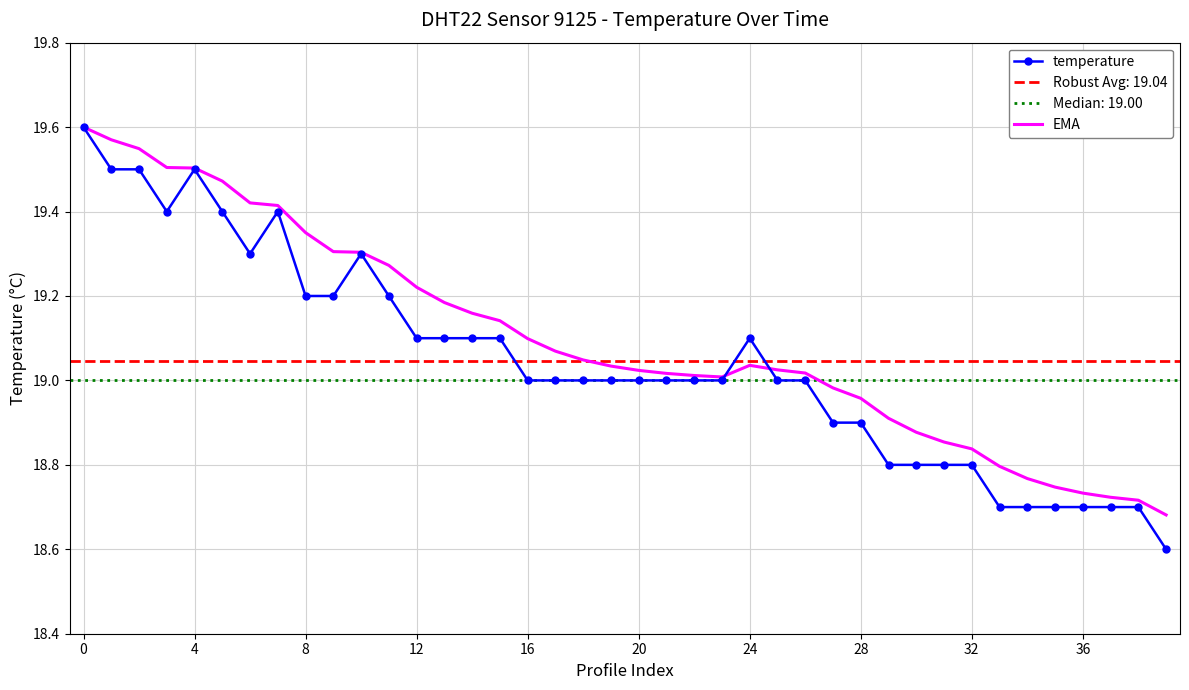

How many values in the temperature series exceed 19?

17